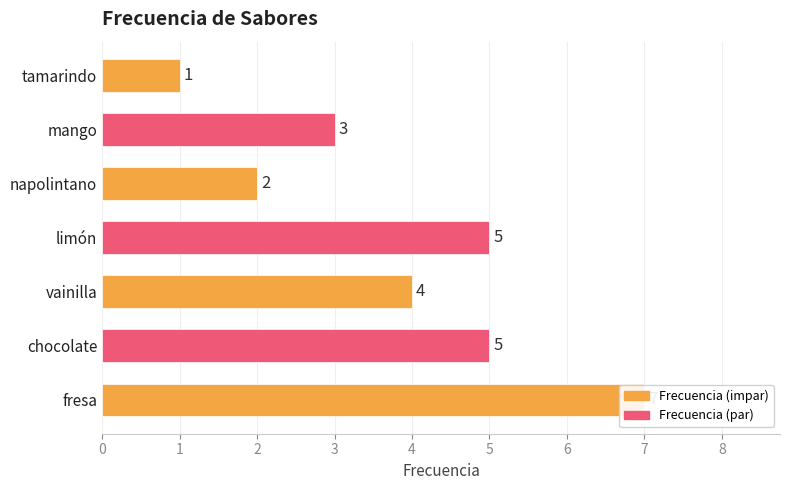

List the labels in order of value, smallest first.

tamarindo, napolintano, mango, vainilla, chocolate, limón, fresa